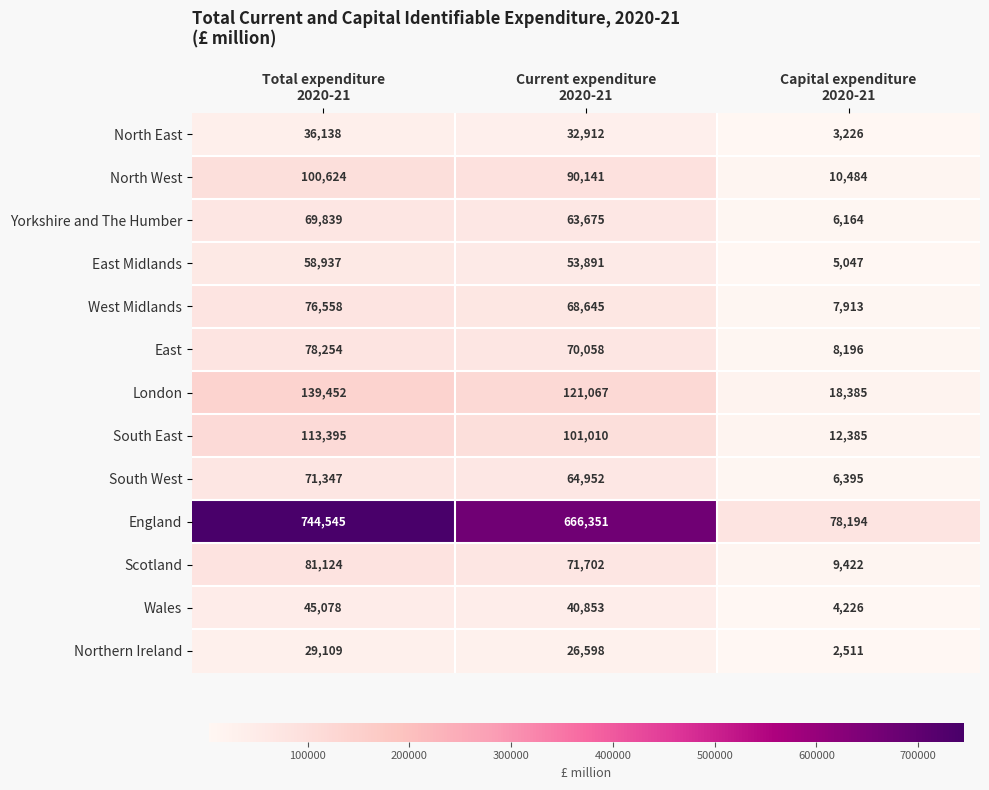

Rank the series by their maximum value, from lowest to highest.

Northern Ireland, North East, Wales, East Midlands, Yorkshire and The Humber, South West, West Midlands, East, Scotland, North West, South East, London, England